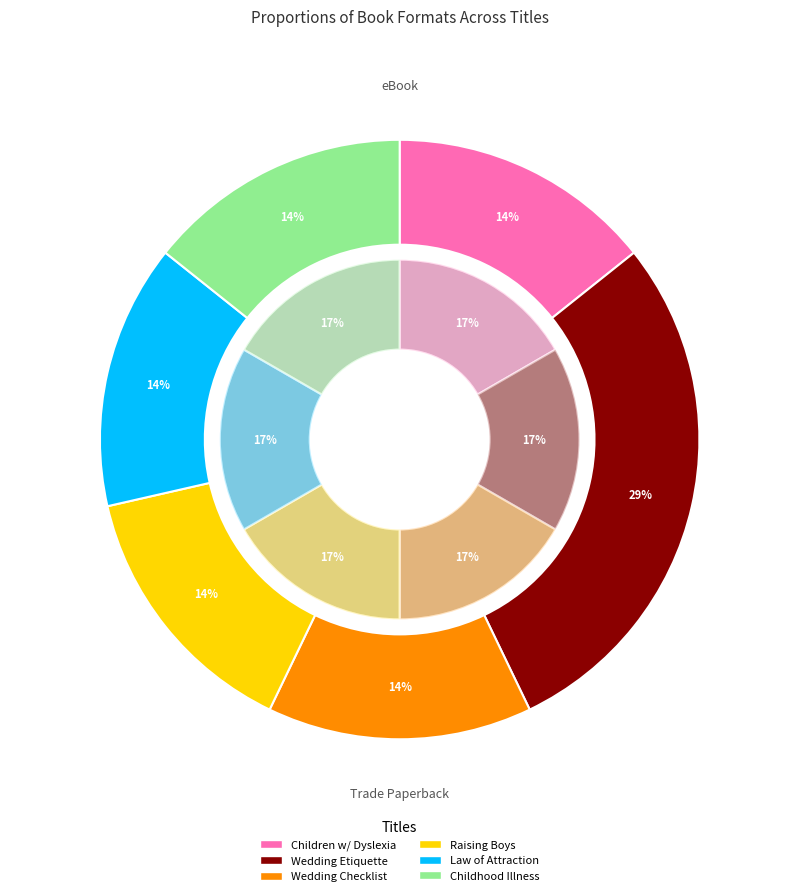

The 2 slice represents 7% of the pie. True or false?

False